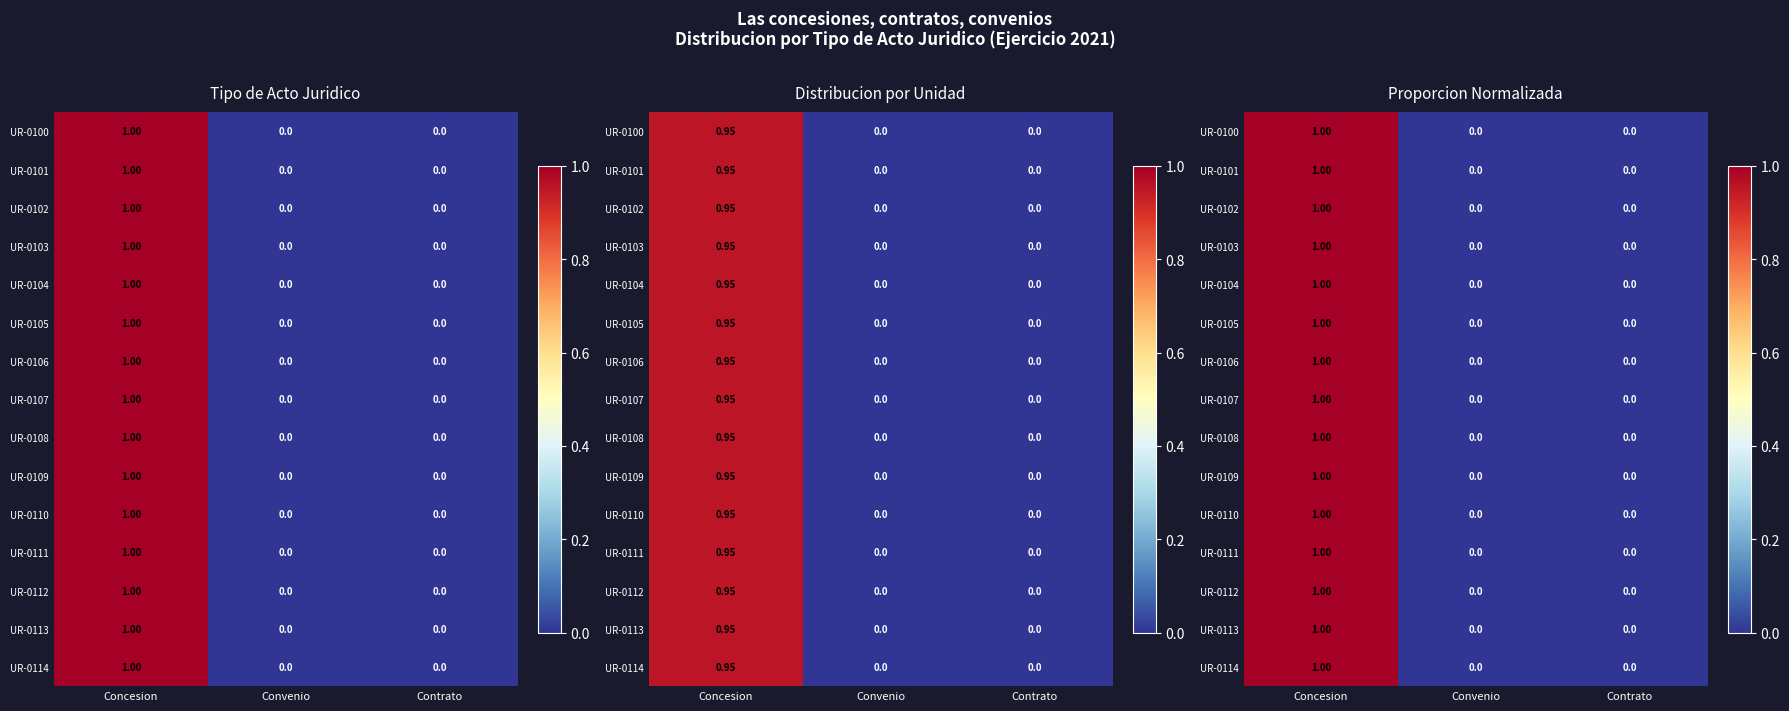

Which series has the largest range (max minus min)?

UR-0100